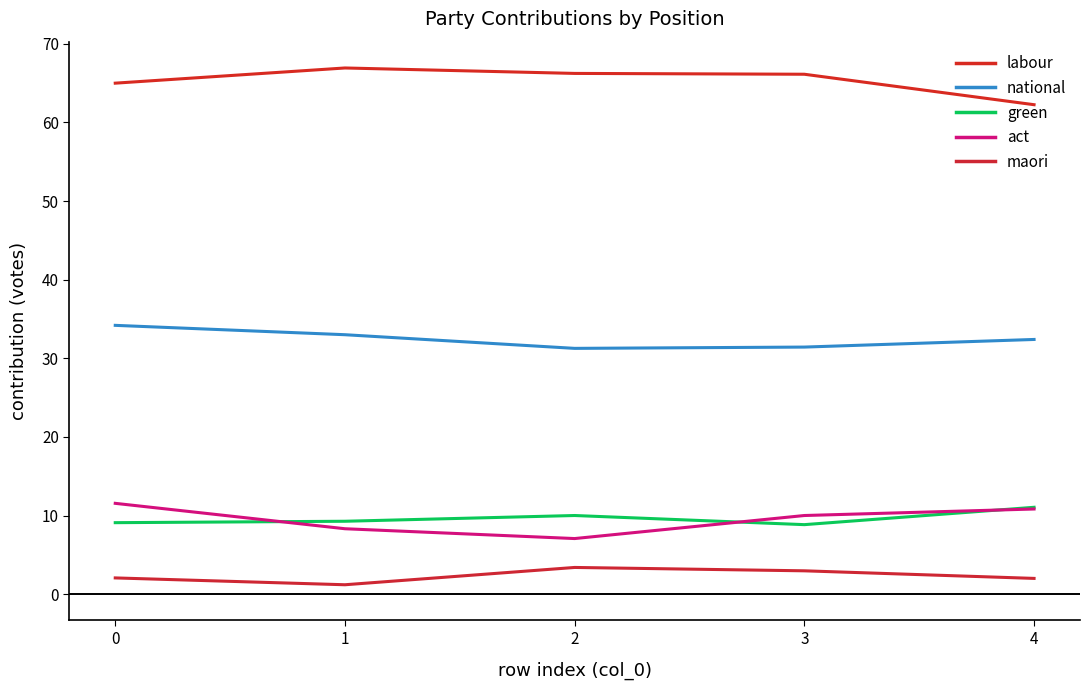

Reading left to right, transcribe all the data shown in this chart.

labour: 65.0	66.9	66.2	66.1	62.3
national: 34.2	33.0	31.3	31.4	32.4
green: 9.1	9.3	10.0	8.8	11.0
act: 11.5	8.3	7.1	10.0	10.8
maori: 2.1	1.2	3.4	3.0	2.0